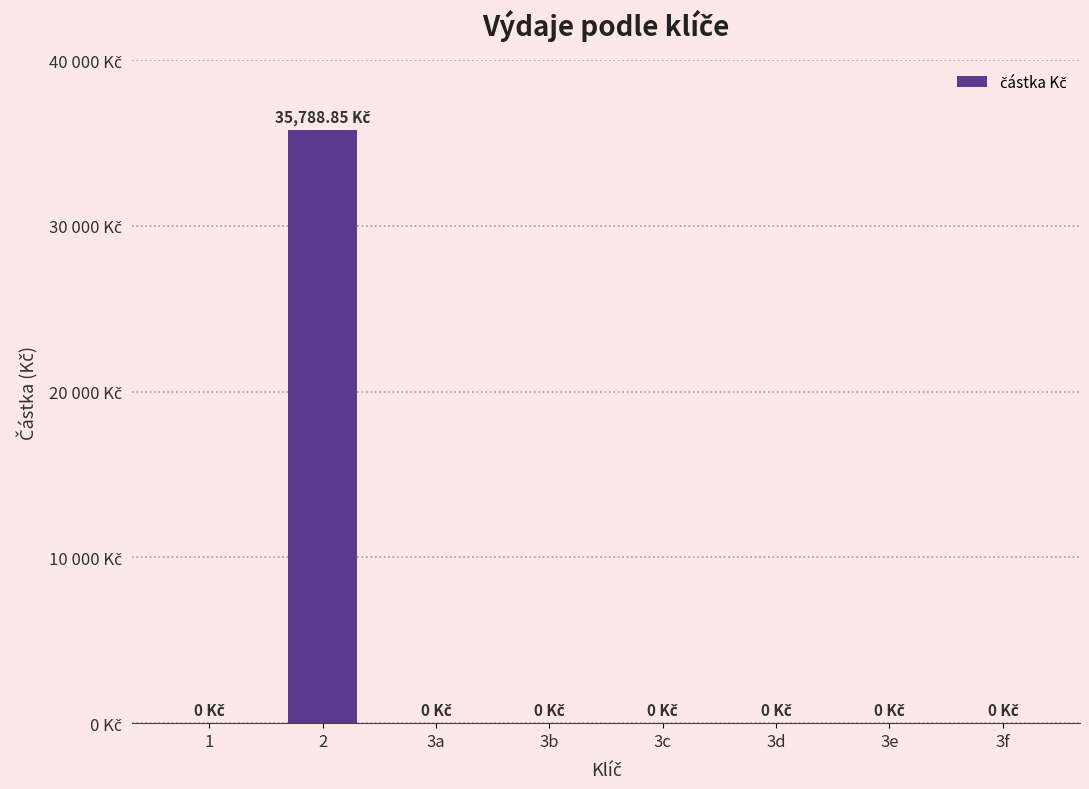

Count the number of data series in this chart.

1